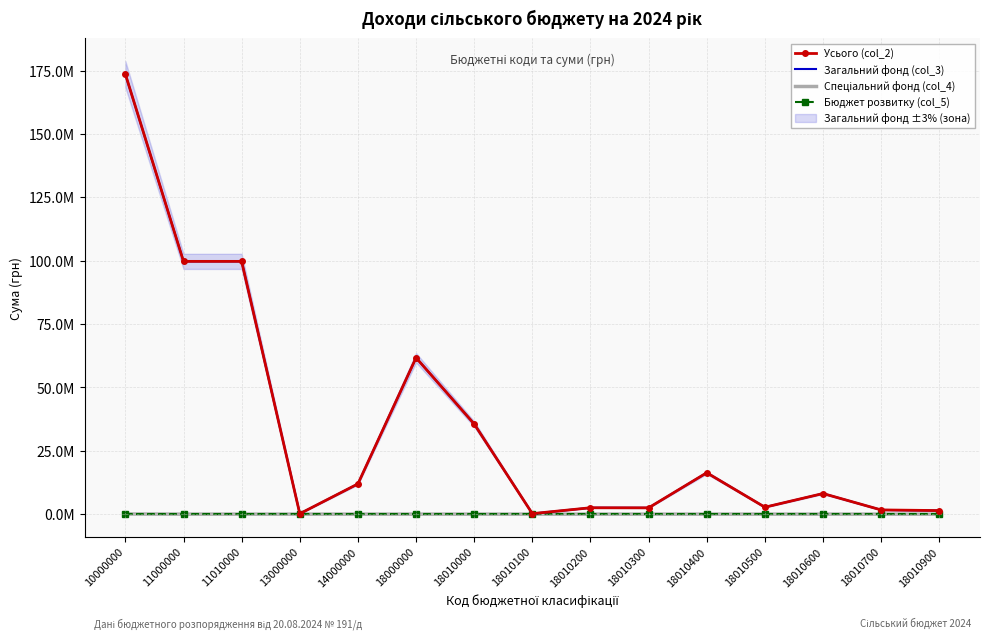

How many categories are shown in the chart?

15